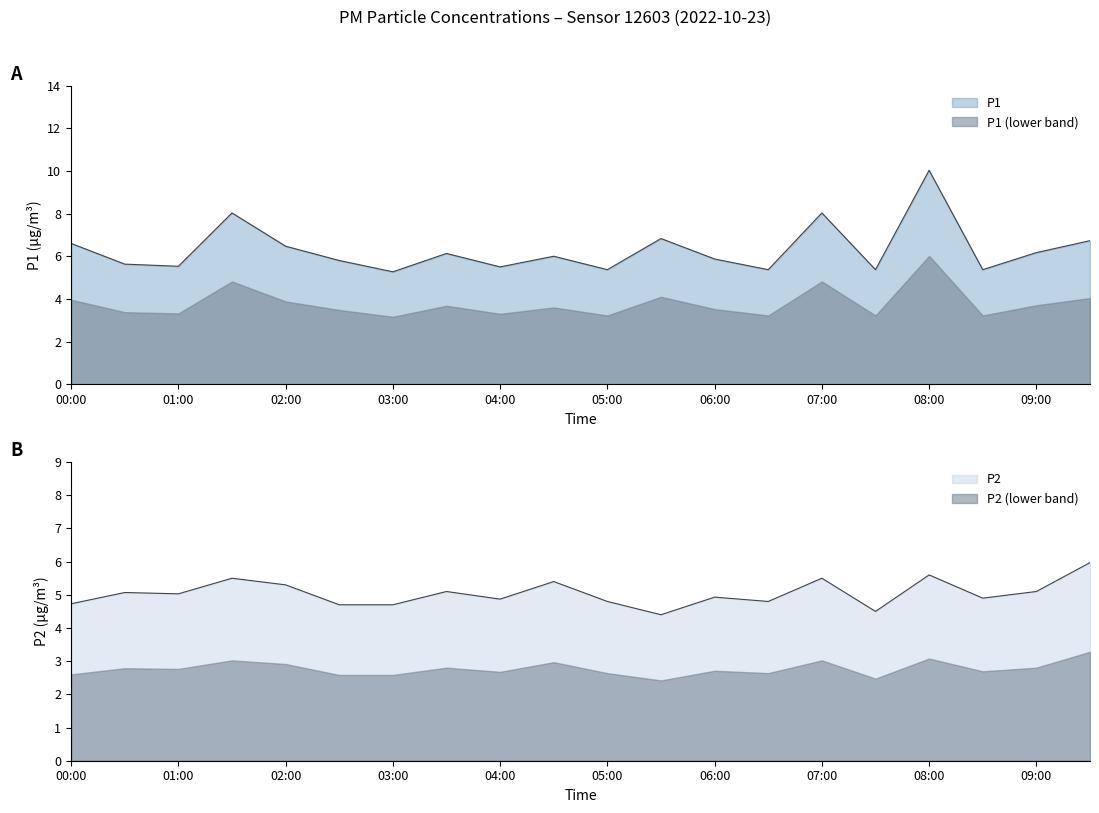

Where is the first local minimum for P2?

01:00